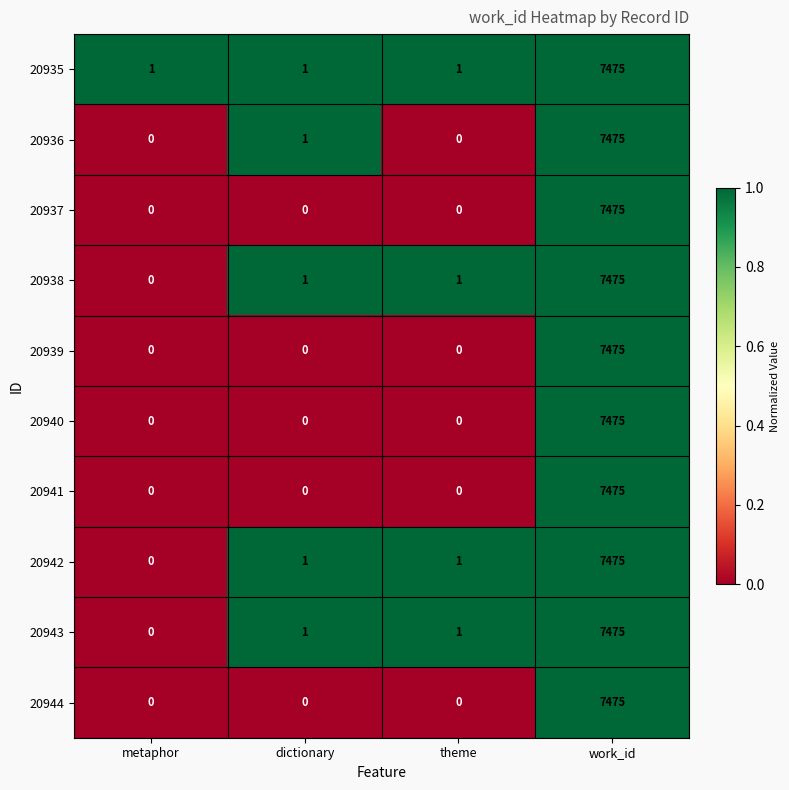

Is it true that 20936 equals 0 at theme?

True